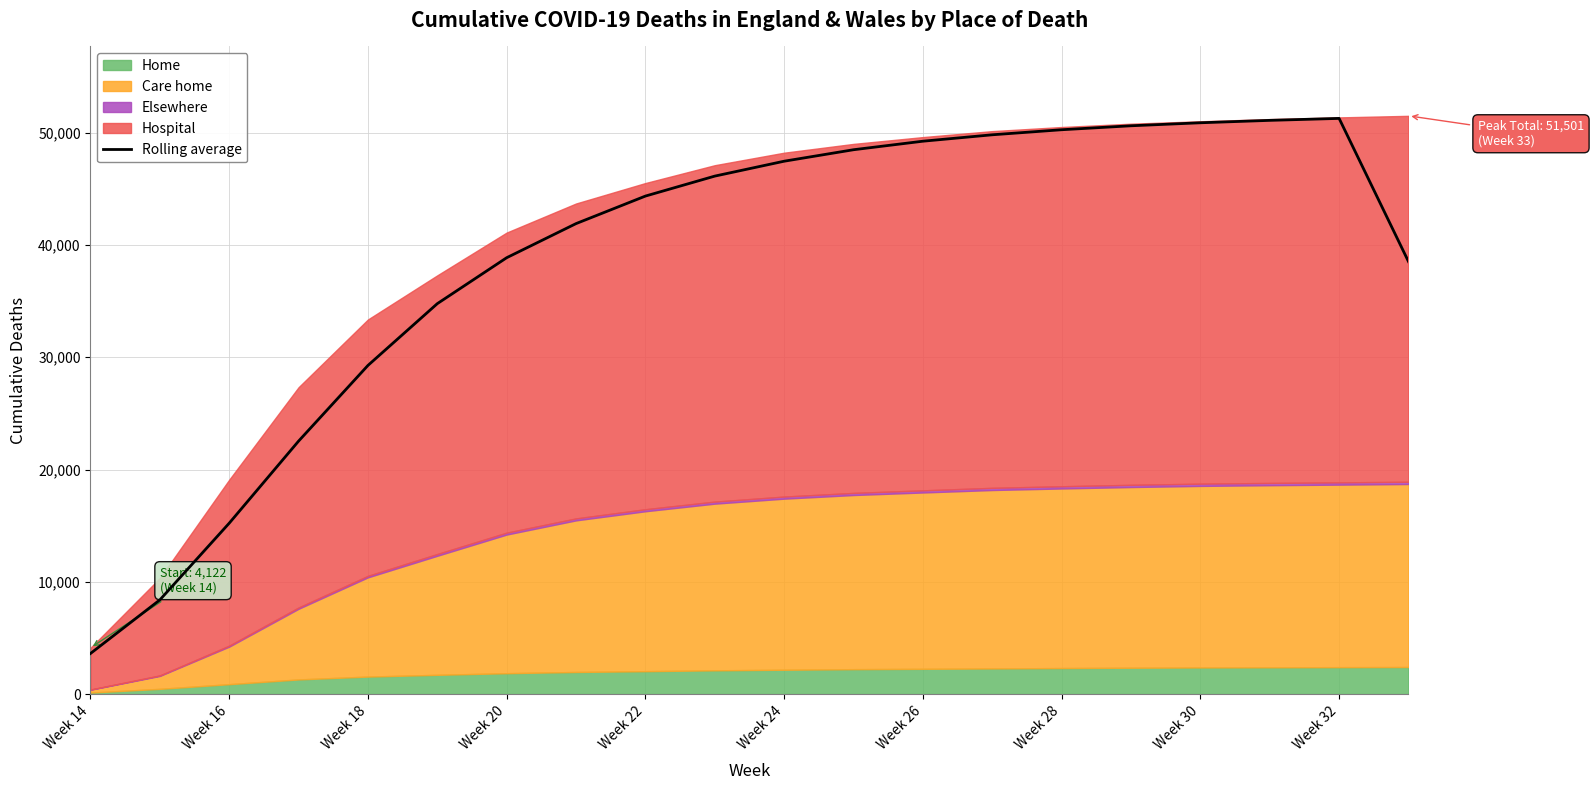

The chart shows a value of 1360.7 at Week 14. True or false?

False